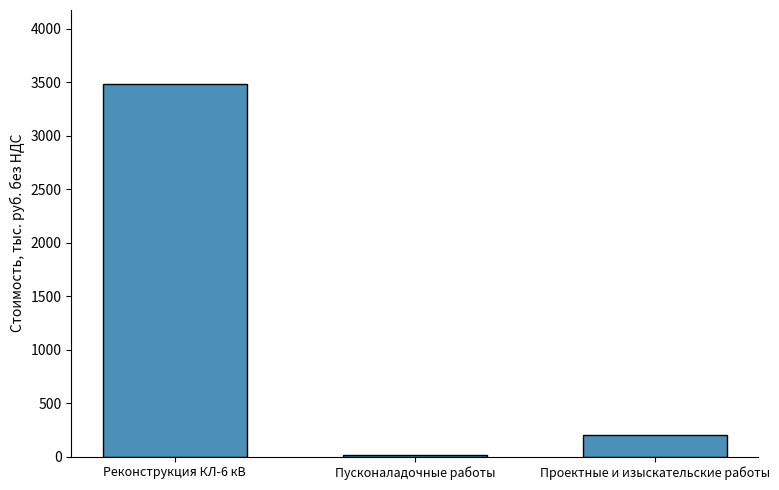

What is the sum of all values?

3691.6